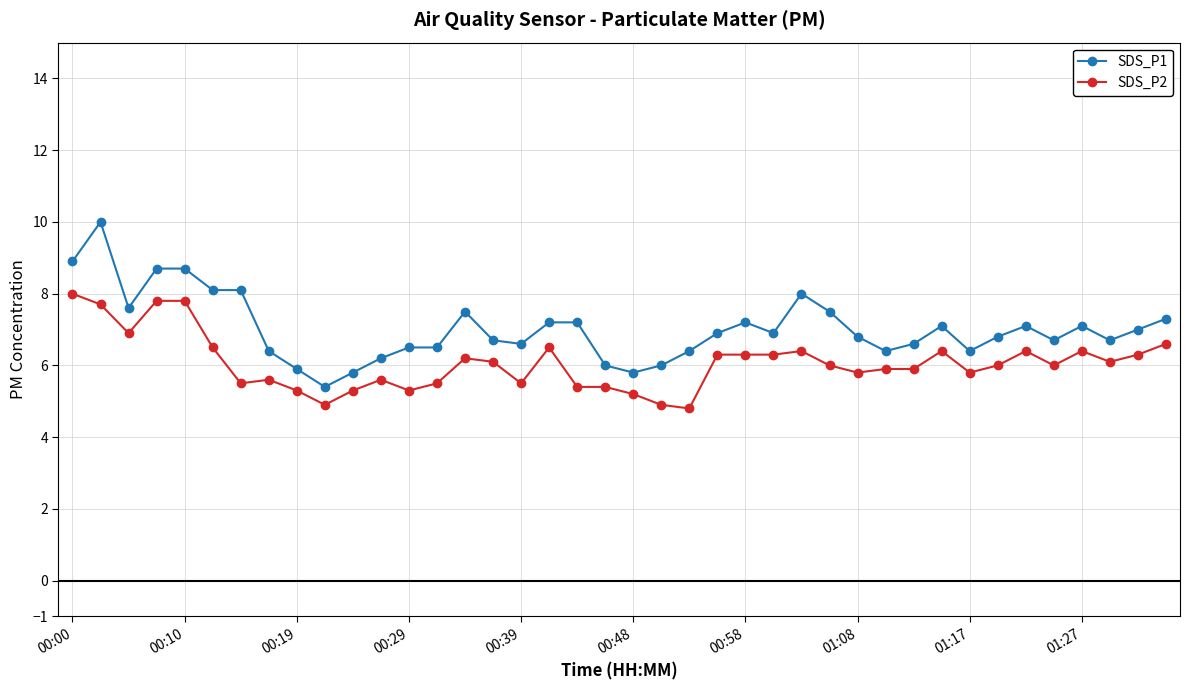

Which series has the largest range (max minus min)?

SDS_P1